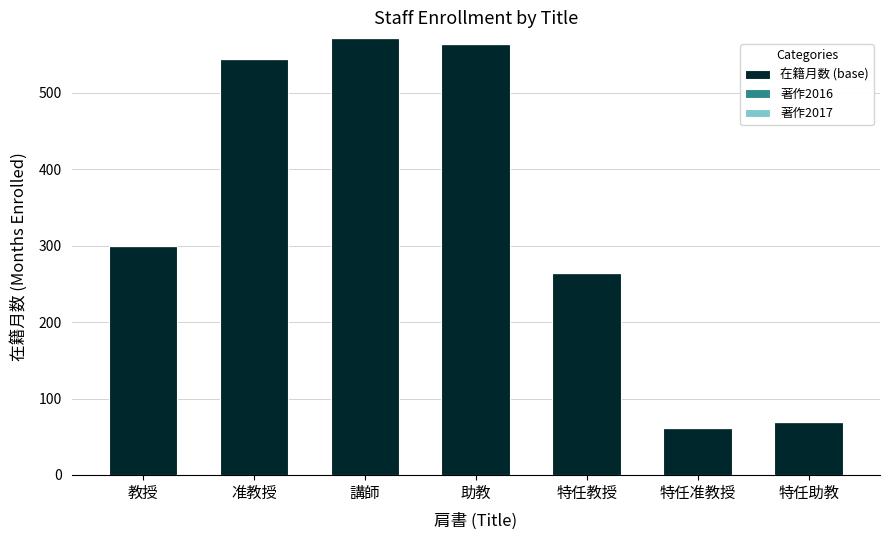

What is the sum of all 在籍月数 (base) values?

2374